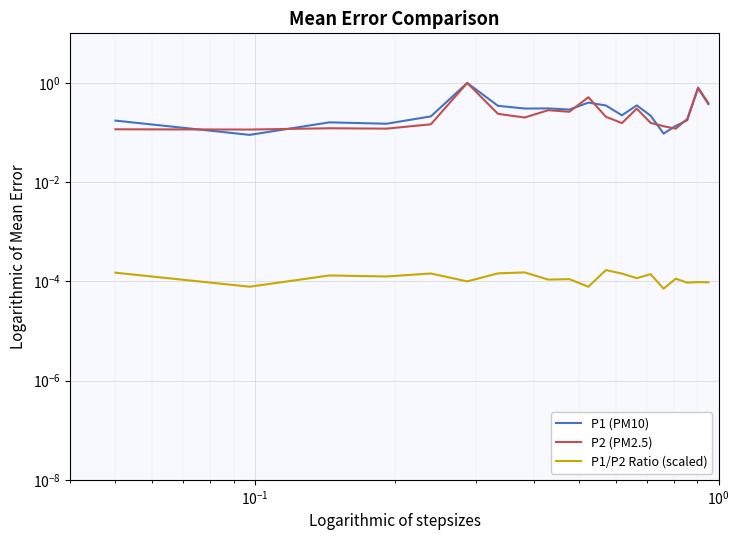

What are all the series names shown in the legend?

P1 (PM10), P2 (PM2.5), P1/P2 Ratio (scaled)